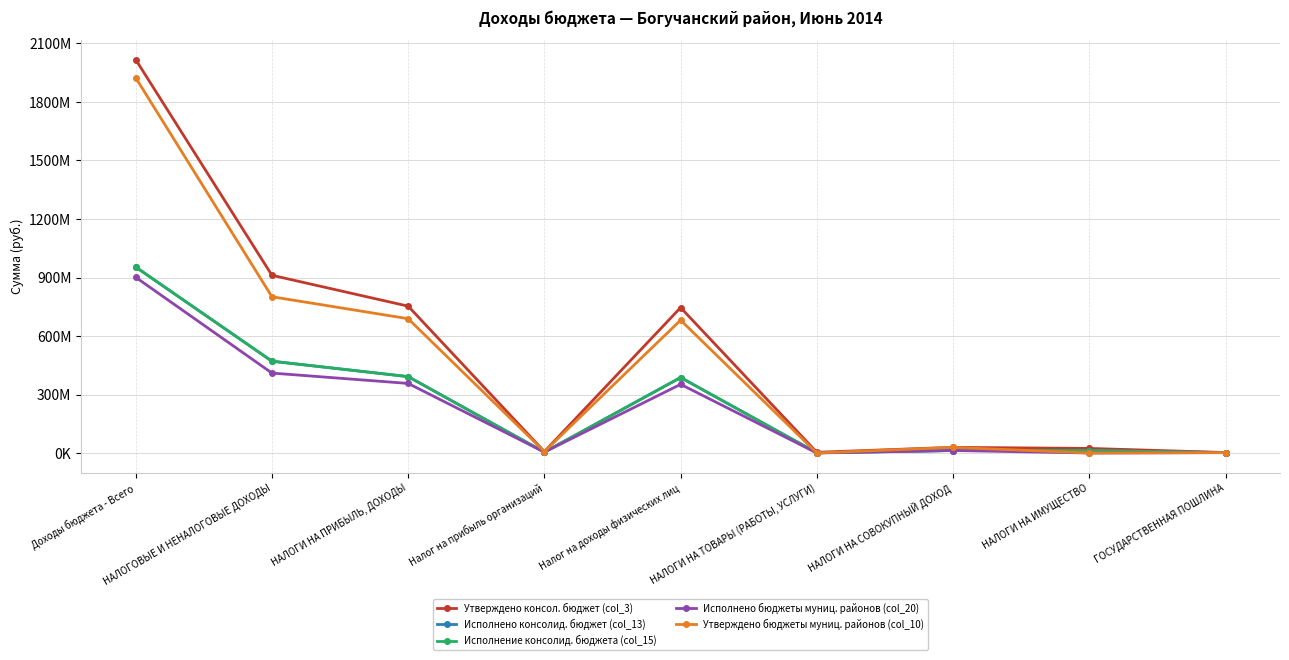

How many lines are shown in the chart?

5